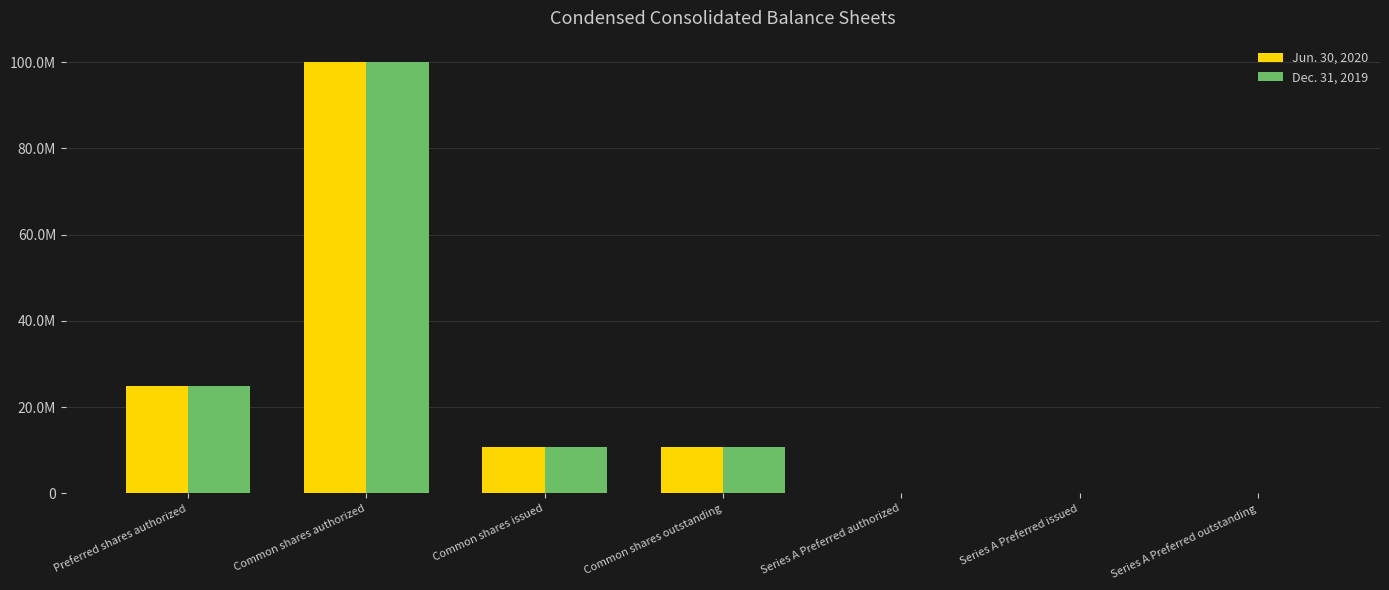

What is the value of the Dec. 31, 2019 bar at the 4th from the left?

10658775